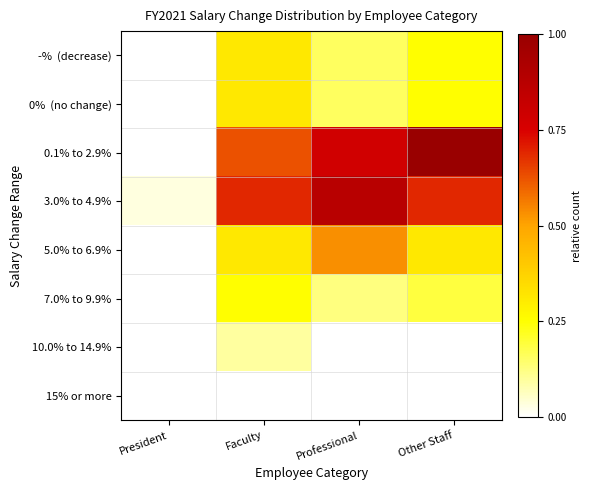

List the series in order of their peak value, highest first.

0.1% to 2.9%, 3.0% to 4.9%, 5.0% to 6.9%, -% (decrease), 0% (no change), 7.0% to 9.9%, 10.0% to 14.9%, 15% or more